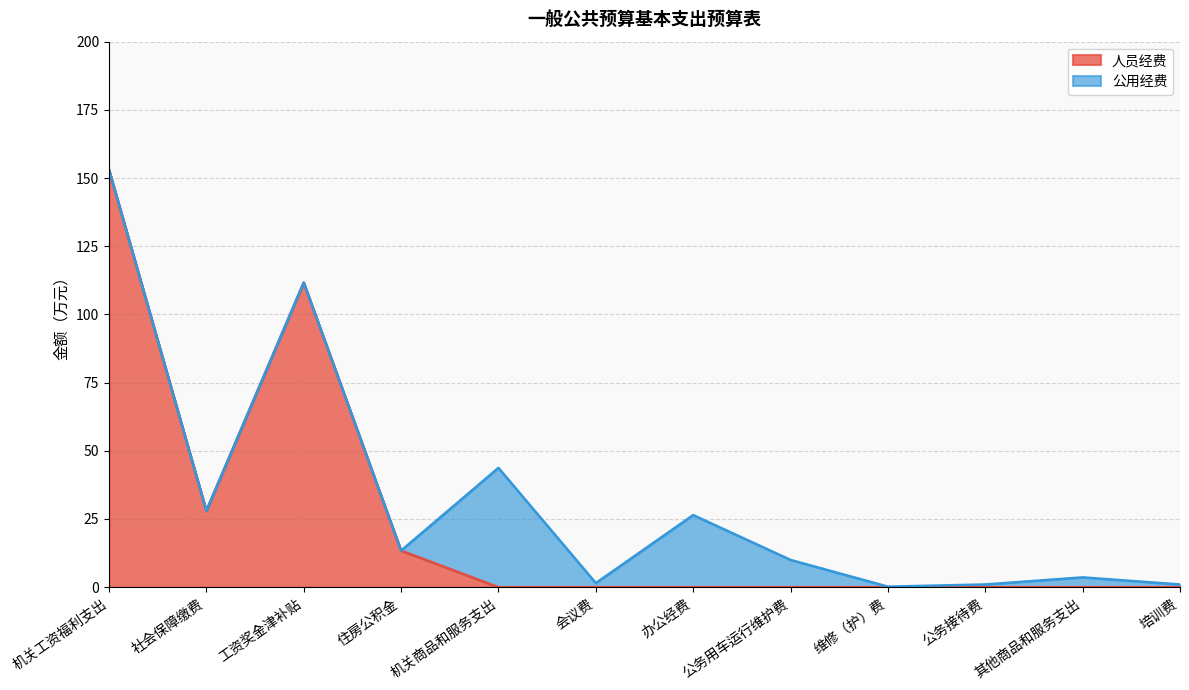

Reading left to right, extract all data points from this chart.

机关工资福利支出=153.1	社会保障缴费=28.0	工资奖金津补贴=111.7	住房公积金=13.4	机关商品和服务支出=0.0	会议费=0.0	办公经费=0.0	公务用车运行维护费=0.0	维修（护）费=0.0	公务接待费=0.0	其他商品和服务支出=0.0	培训费=0.0